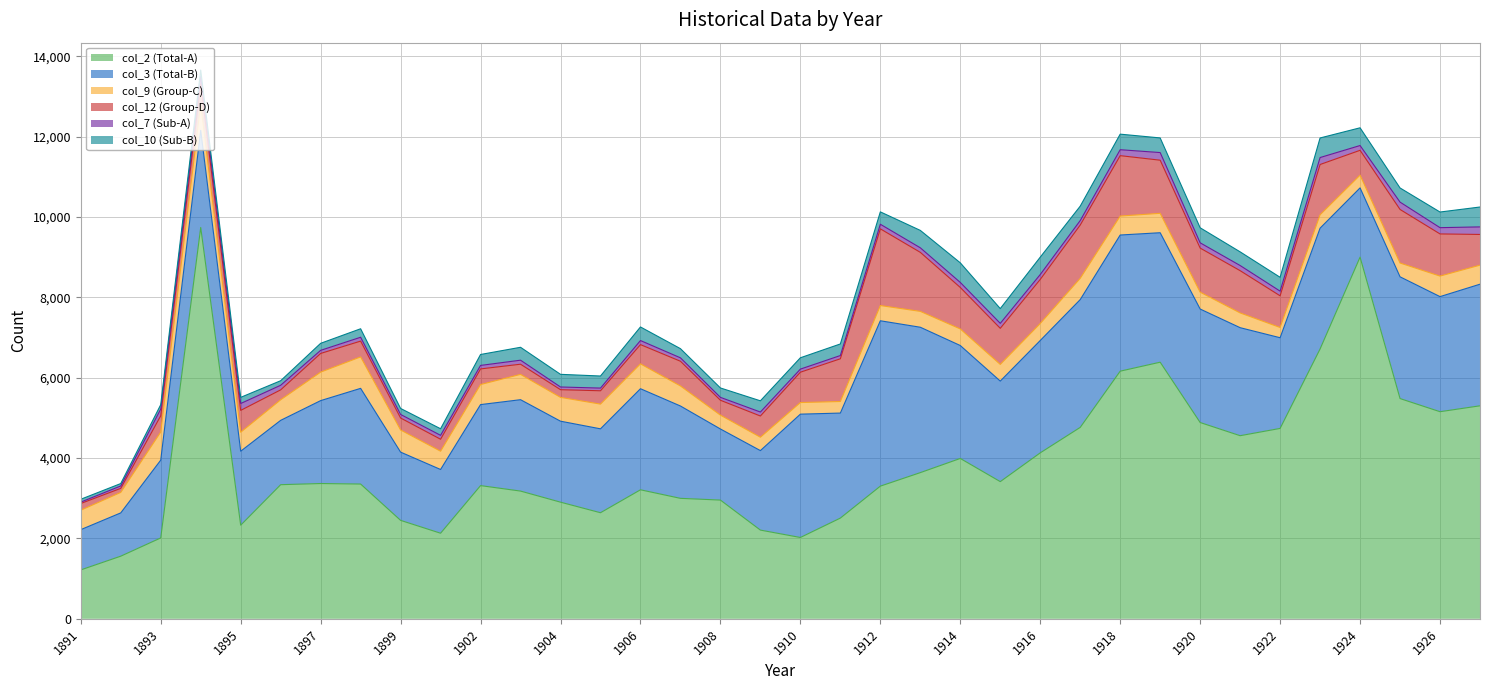

True or false: col_10 (Sub-B) and col_2 (Total-A) cross at least once.

False